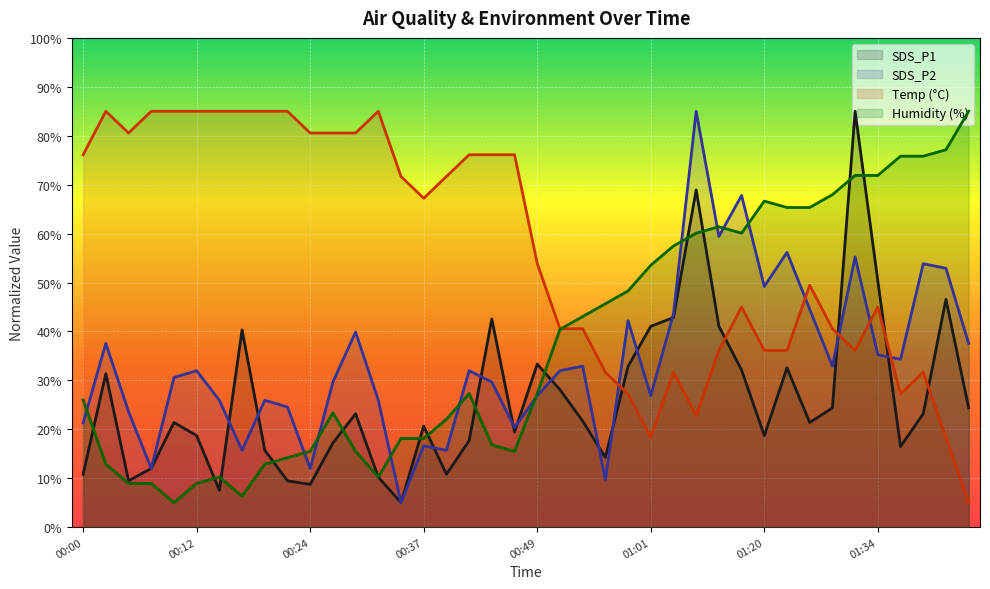

What is the spread (max minus min) of values at 00:37?

50.6